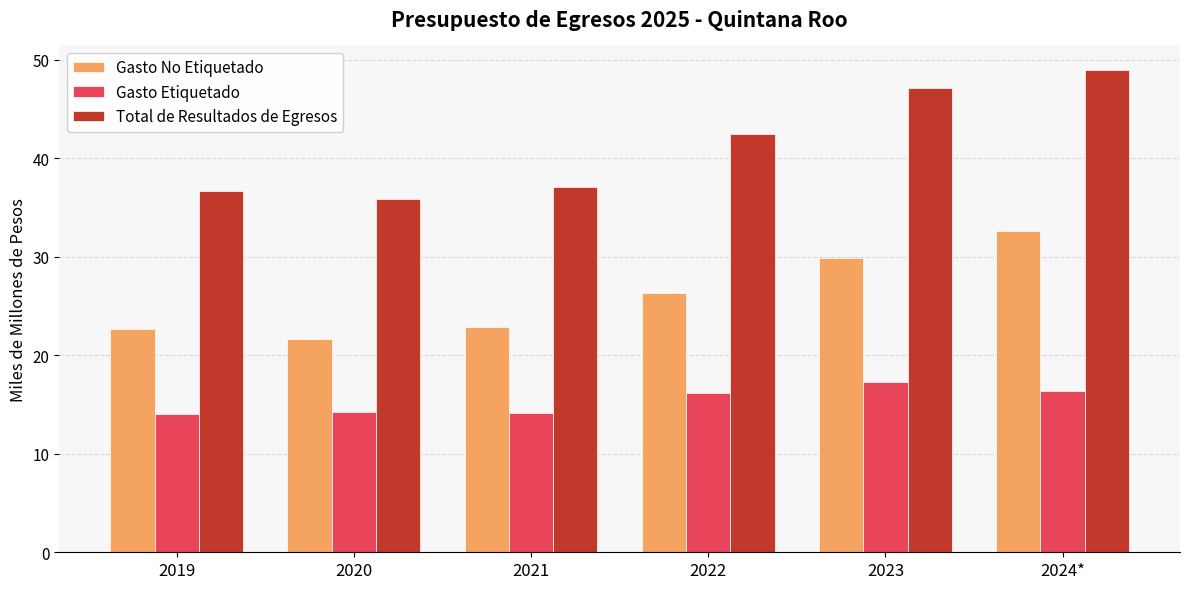

What is the minimum value for Gasto Etiquetado?

14.0